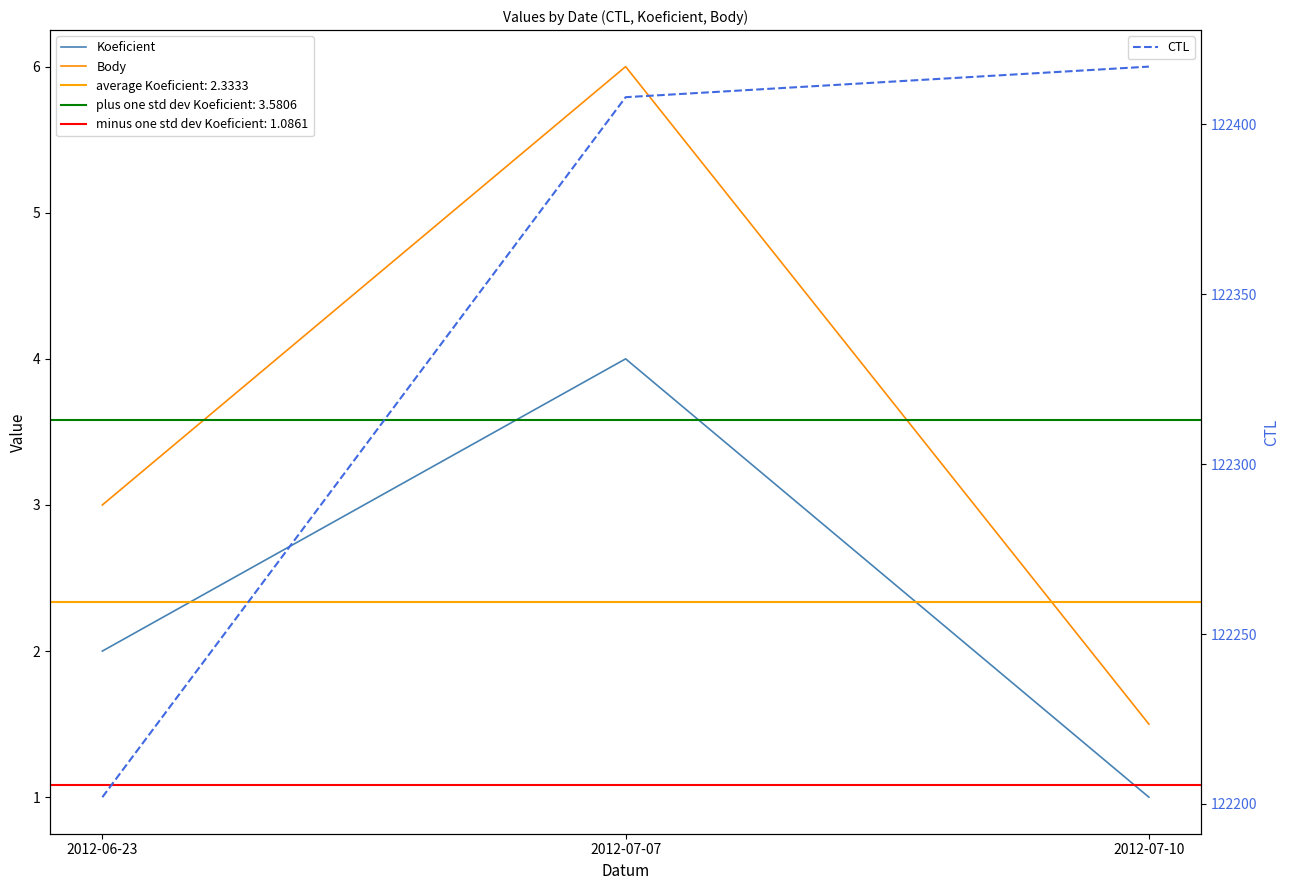

Which series has the largest total across all categories?

CTL